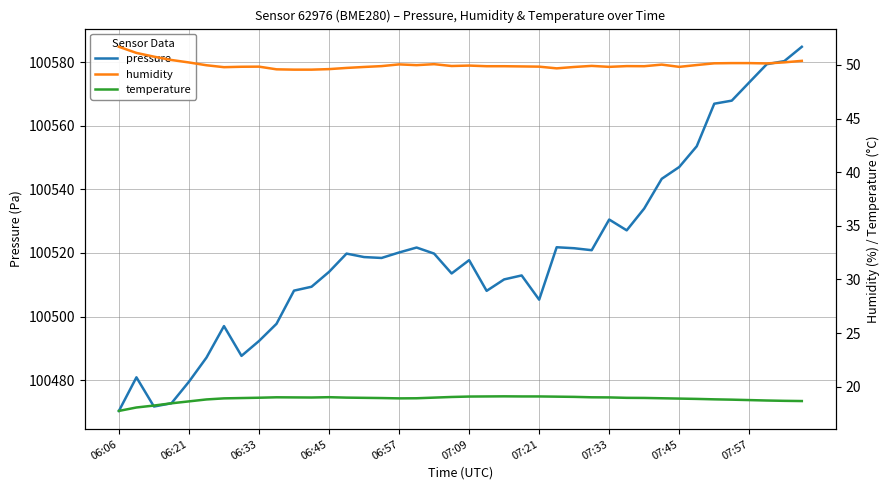

What is the difference between the second highest and minimum values in the temperature series?

1.4